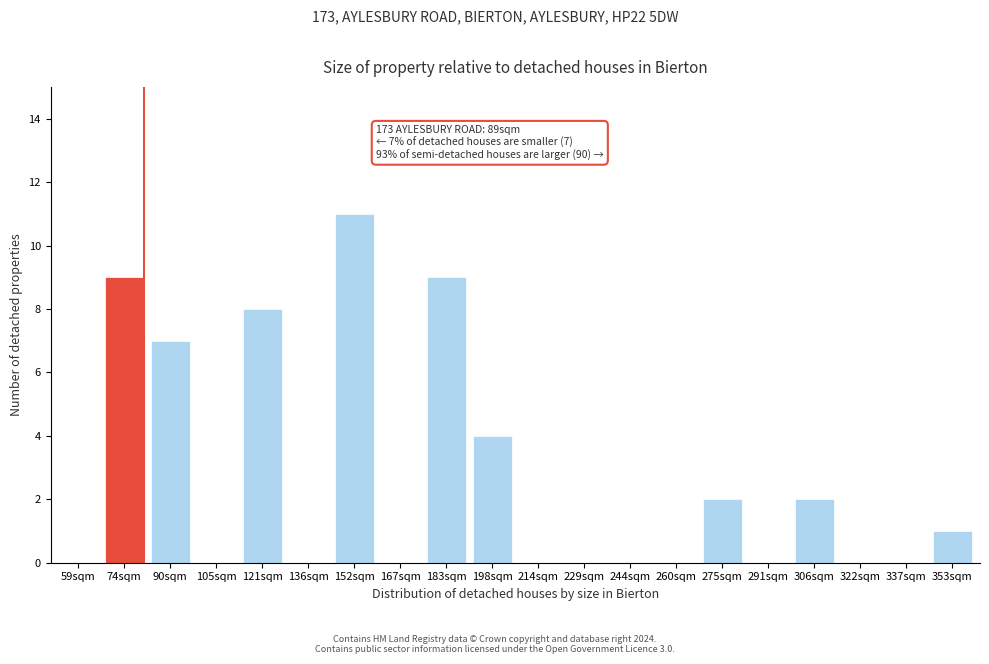

Reading left to right, list all the values displayed in this chart.

59sqm=0	74sqm=9	90sqm=7	105sqm=0	121sqm=8	136sqm=0	152sqm=11	167sqm=0	183sqm=9	198sqm=4	214sqm=0	229sqm=0	244sqm=0	260sqm=0	275sqm=2	291sqm=0	306sqm=2	322sqm=0	337sqm=0	353sqm=1